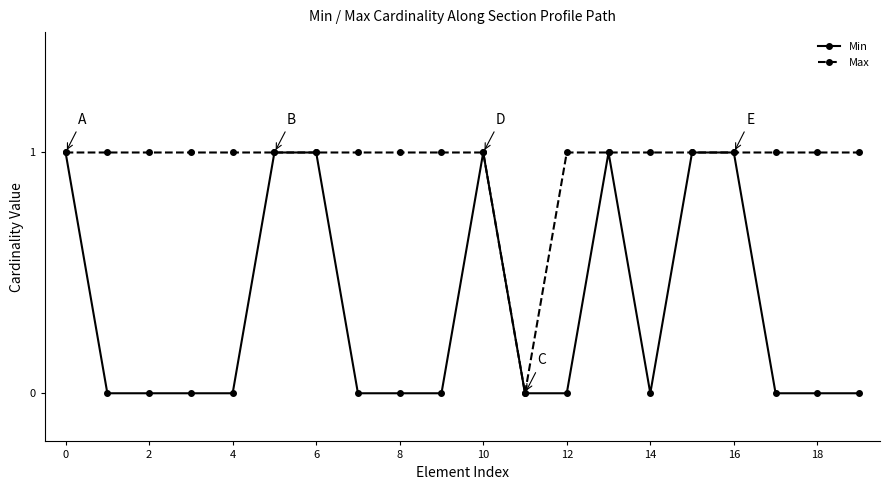

What is the difference between the second highest and minimum values in the Max series?

1